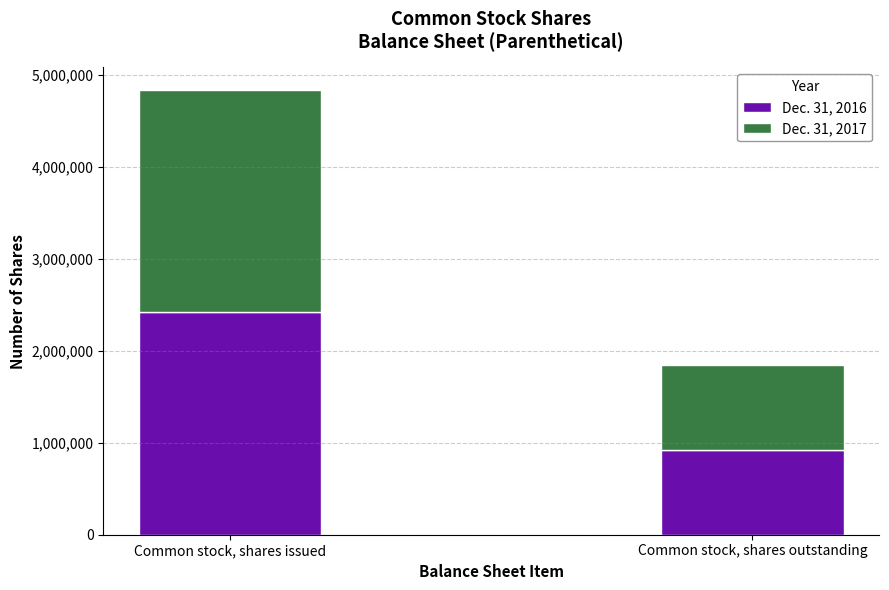

What is the average value of the Dec. 31, 2016 series?

1668877